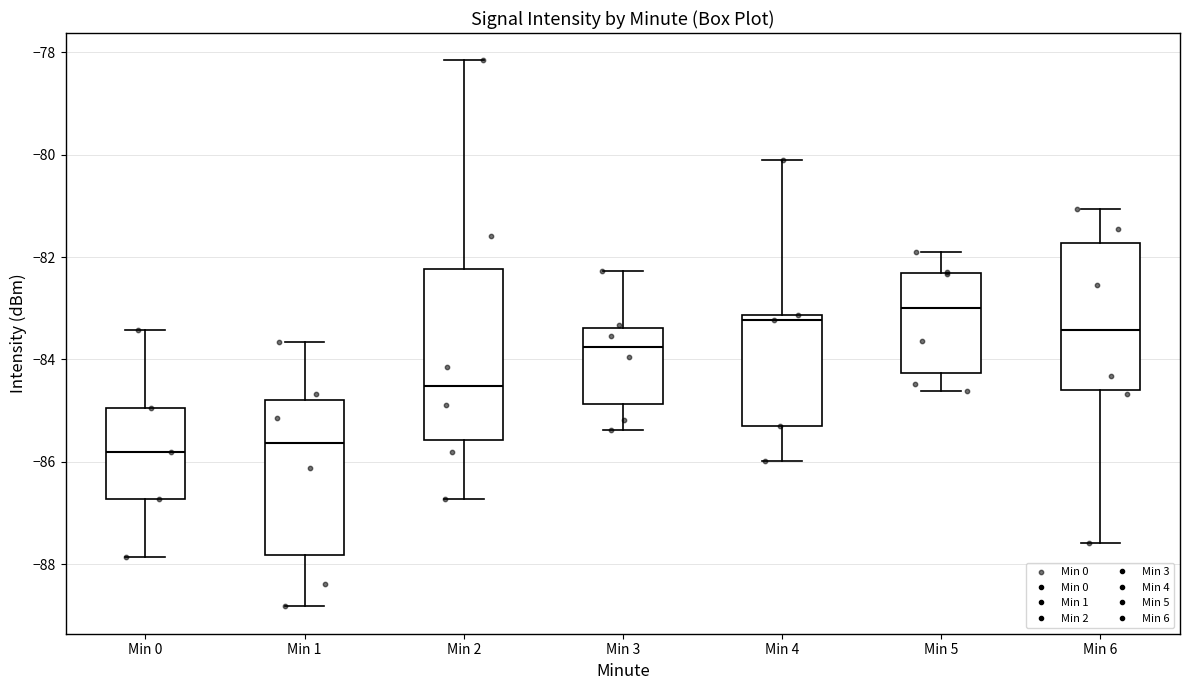

Reading left to right, transcribe this box plot: for each box, give where its median line is, the range the box spans, and where its two whiskers end, as read against the y-axis. The values are not printed on the chart, so give them approximately, as read against the axis.

Min 0: median -85.8, box -86.8 to -85.0, whiskers -87.8 to -83.4
Min 1: median -85.6, box -87.8 to -84.8, whiskers -88.8 to -83.6
Min 2: median -84.6, box -85.6 to -82.2, whiskers -86.8 to -78.2
Min 3: median -83.8, box -84.8 to -83.4, whiskers -85.4 to -82.2
Min 4: median -83.2 (just below the box's upper edge), box -85.2 to -83.2, whiskers -86.0 to -80.0
Min 5: median -83.0, box -84.2 to -82.4, whiskers -84.6 to -81.8
Min 6: median -83.4, box -84.6 to -81.8, whiskers -87.6 to -81.0